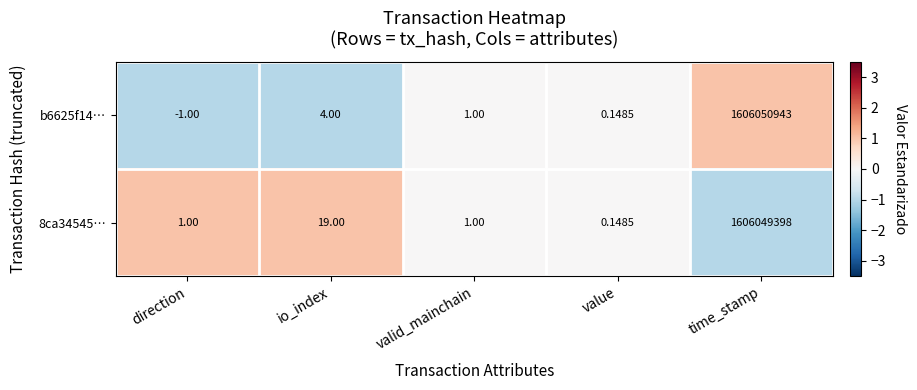

Which category has the highest value in the b6625f14… series?

time_stamp